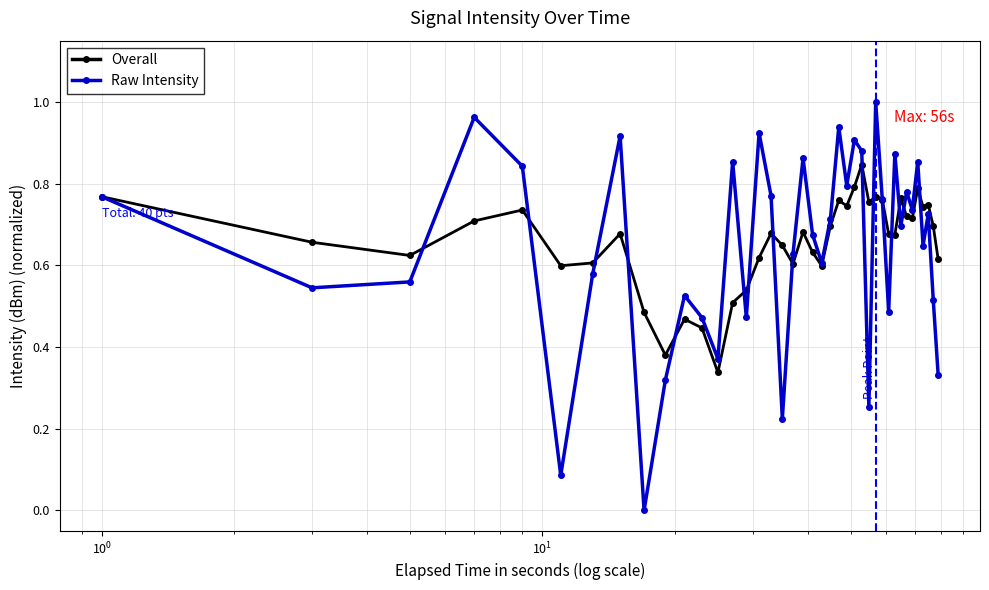

True or false: Raw Intensity has more than 1 interior local peaks.

True